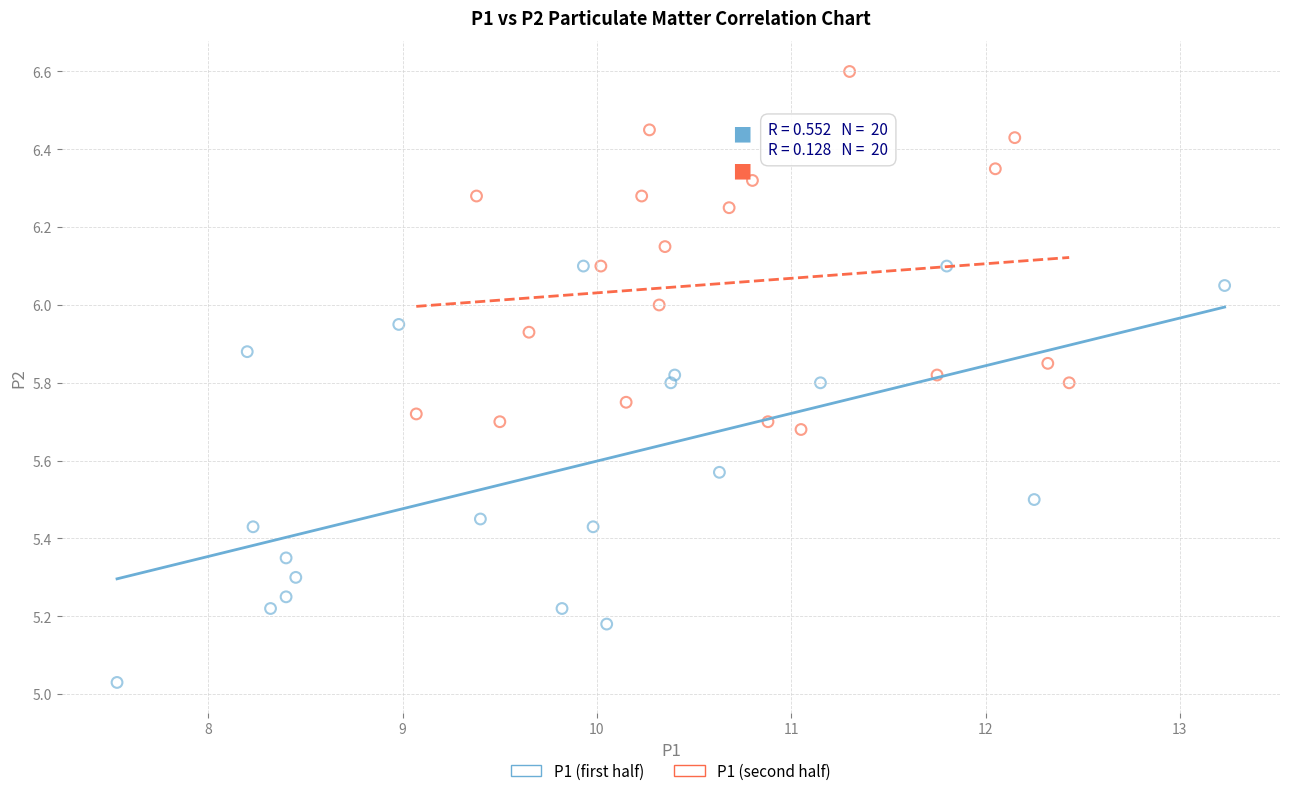

Which series reaches the maximum Y coordinate?

P1 (second half)